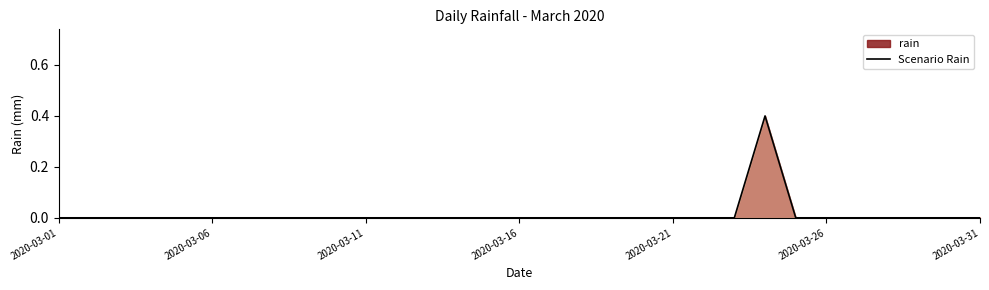

How many points are higher than both their immediate neighbors (excluding endpoints)?

1